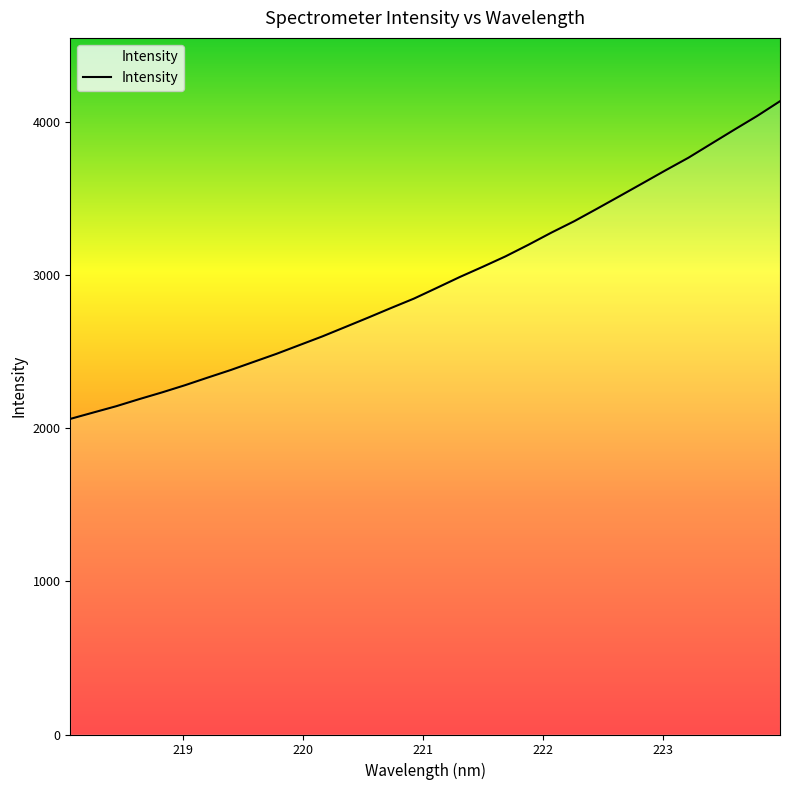

What is the smallest value displayed?

2059.8